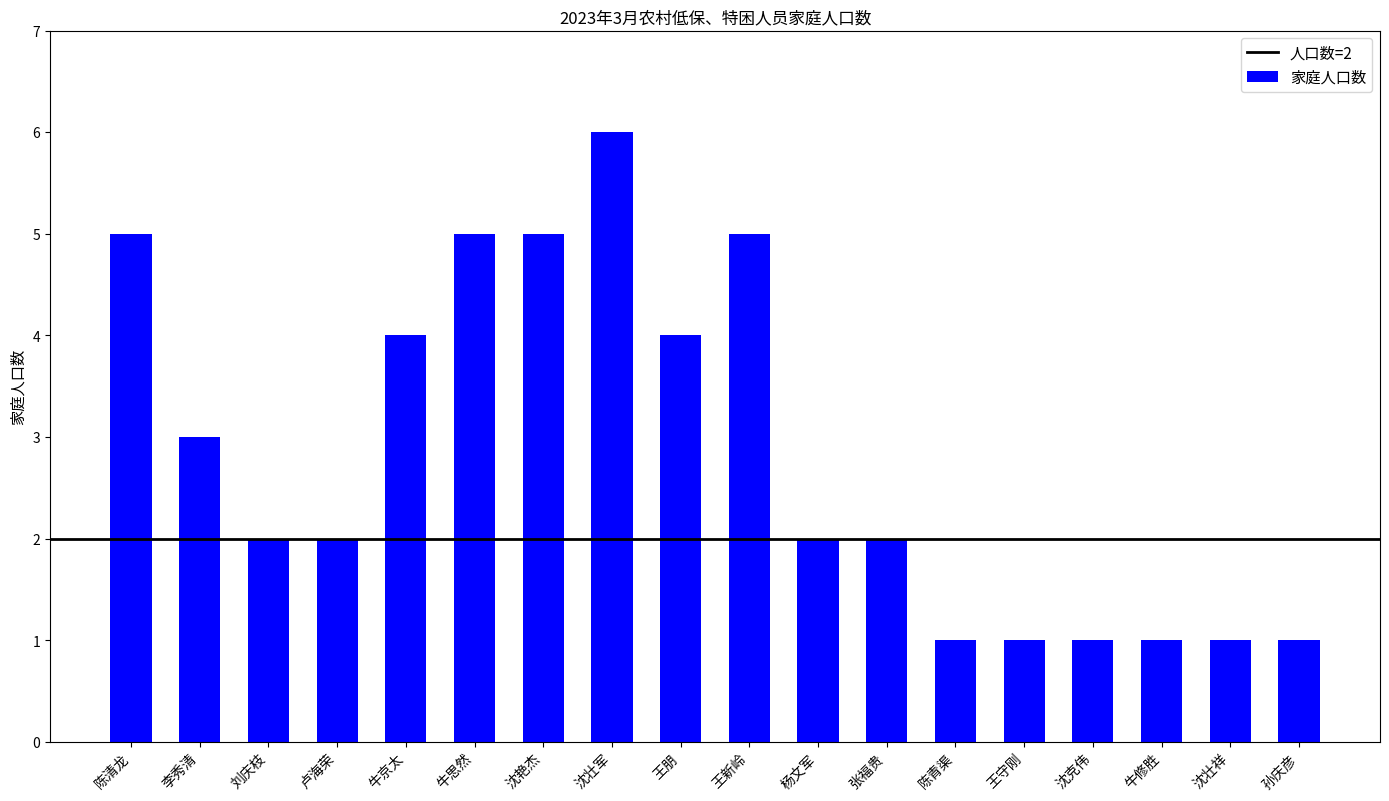

What is the label of the 6th bar from the left?

牛思然